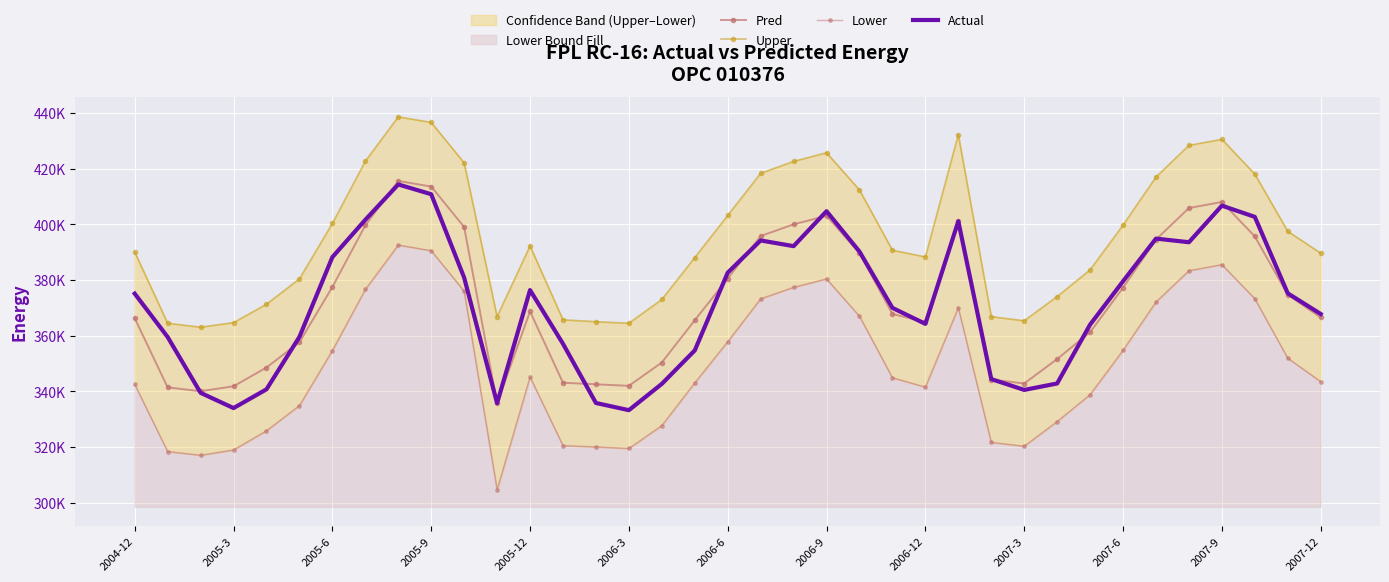

The value of Upper at 2005-3 is 122084.9. True or false?

False